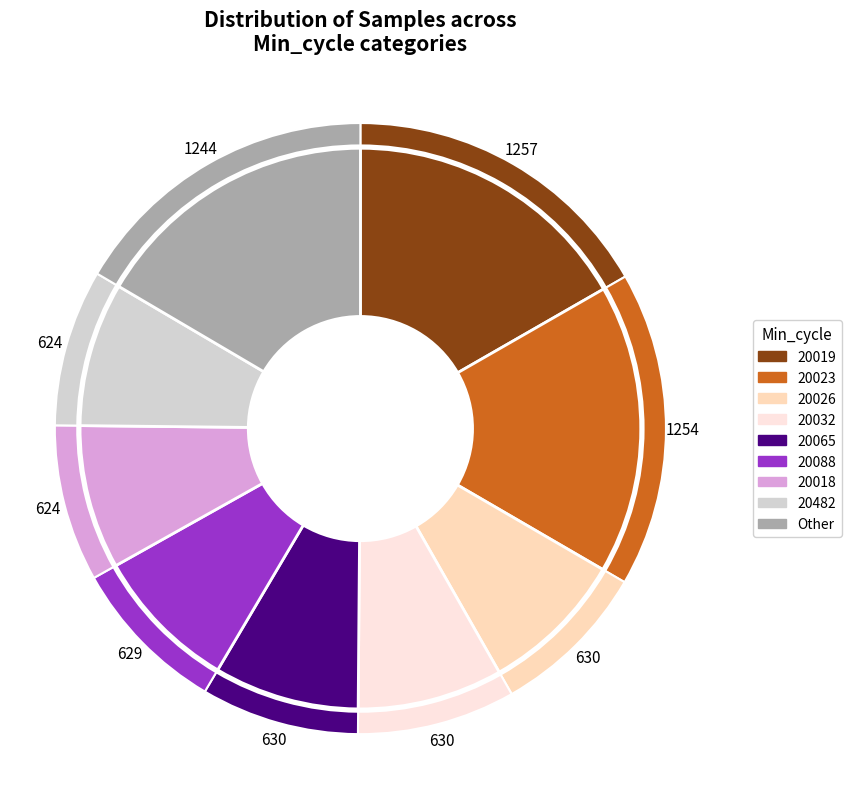

To the nearest percent, what is the combined percentage of 20018 and 20088?

17%